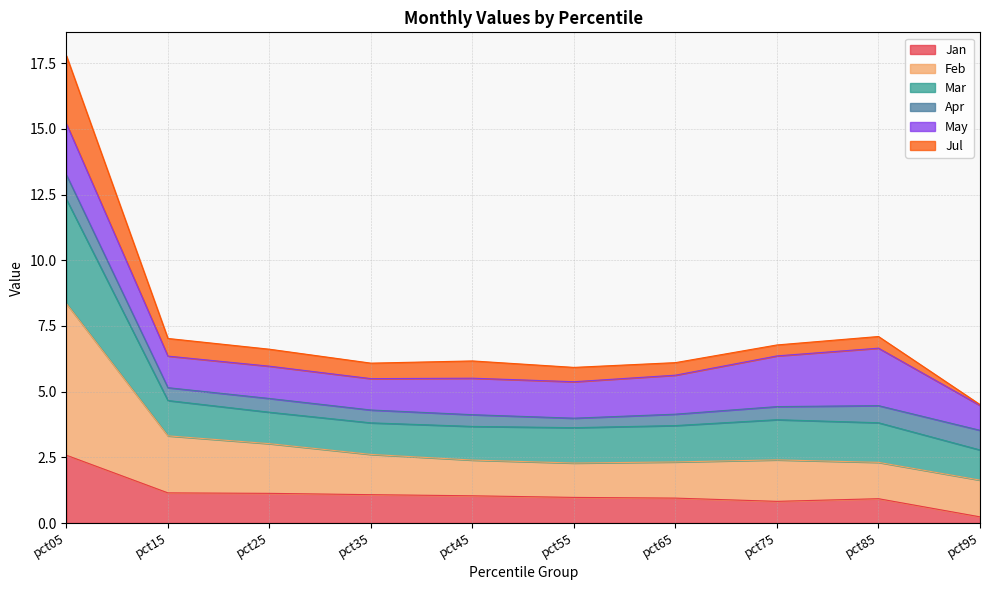

In Jan, how many points are lower than both neighbors (excluding endpoints)?

1